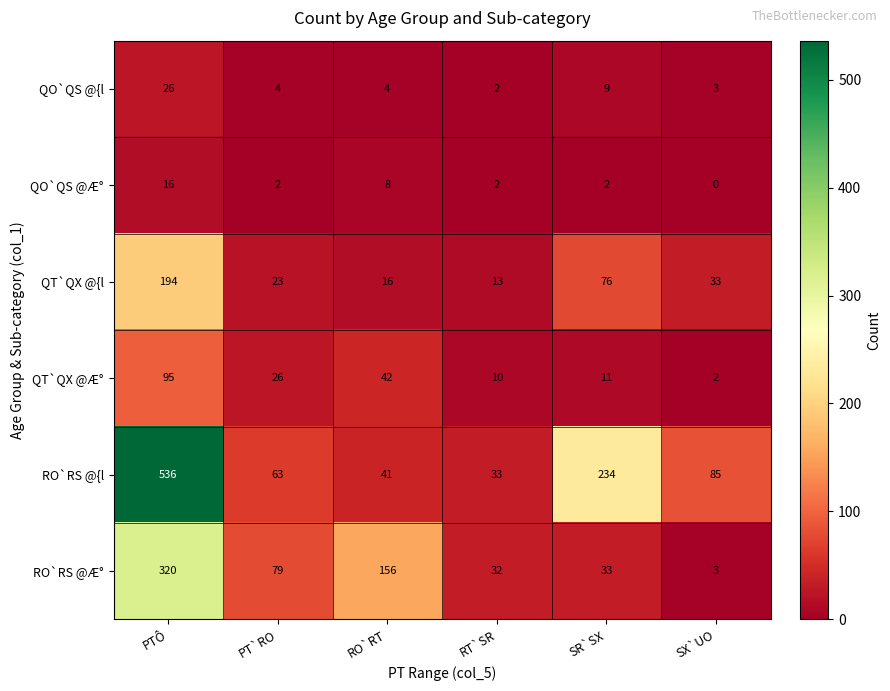

Is it true that RO`RS @Æ° equals 55 at SR`SX?

False